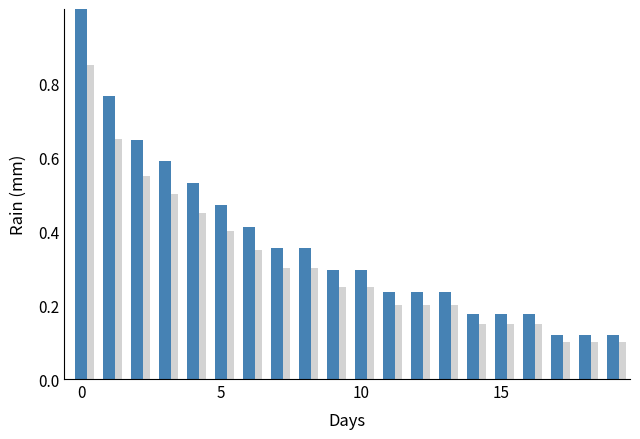

Are the bars grouped side by side (vs. stacked)?

Yes